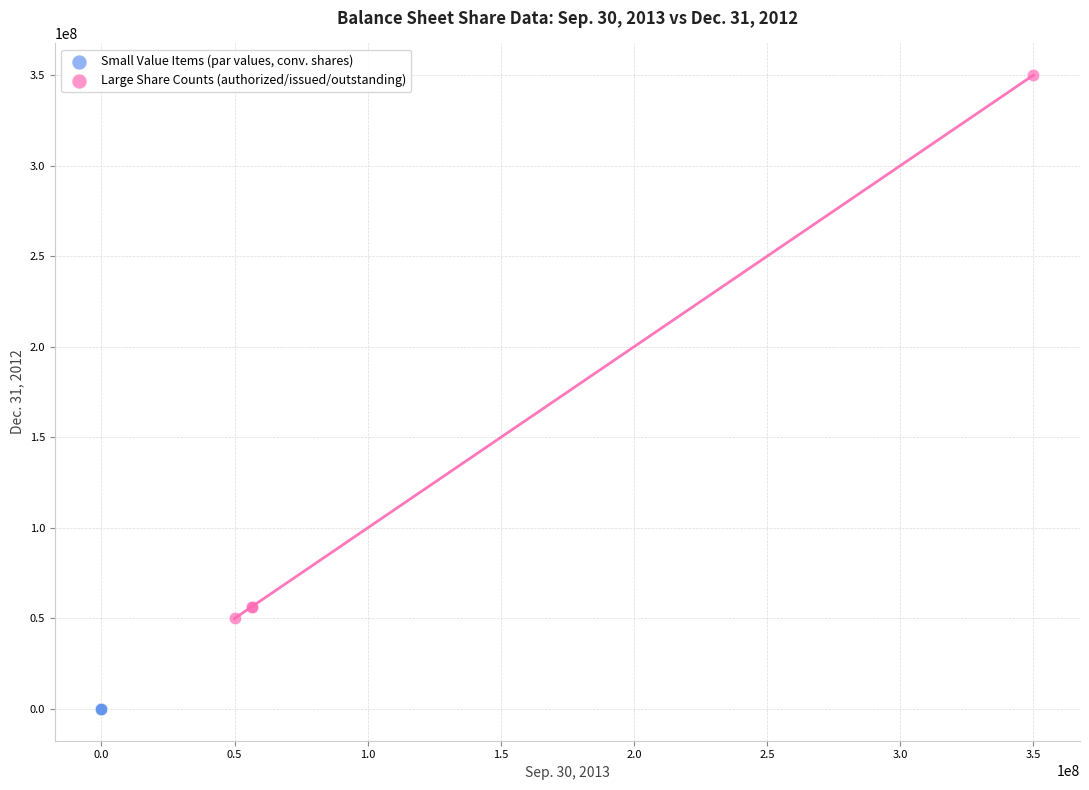

Which series reaches the maximum Y coordinate?

Large Share Counts (authorized/issued/outstanding)